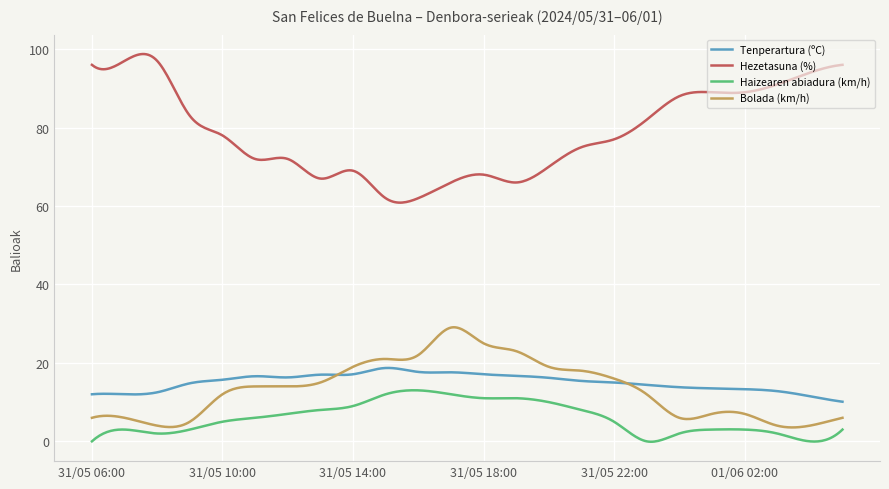

Does the chart display data point markers on the line(s)?

No